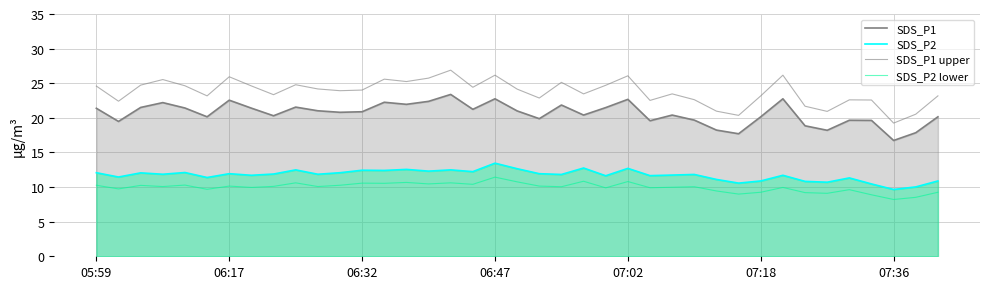

What is the value of the SDS_P2 point at the 39th from the left?

10.9